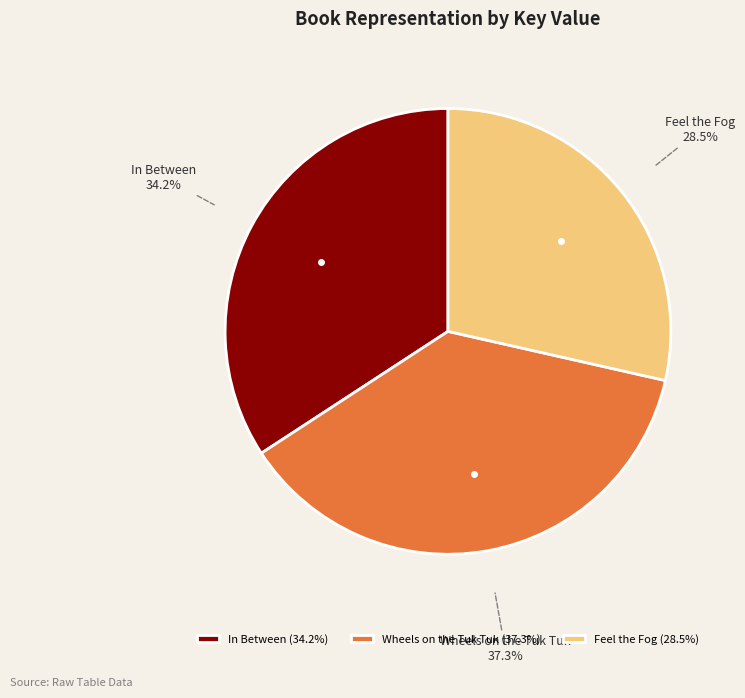

Which has a higher value, In Between or Wheels on the Tuk Tuk?

Wheels on the Tuk Tuk